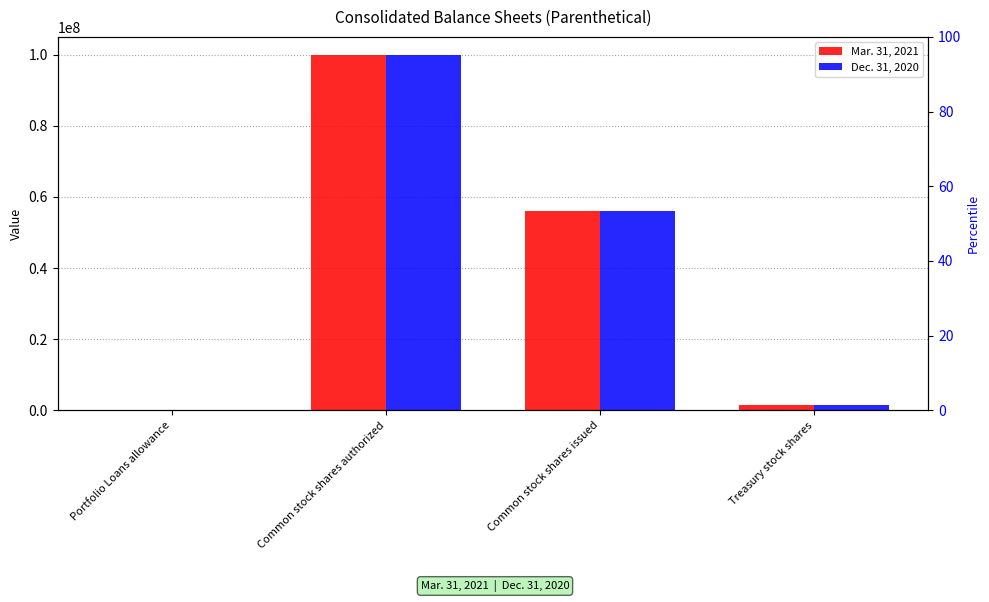

Reading left to right, list all the values displayed in this chart.

Mar. 31, 2021: 93943	100000000	55910733	1565354
Dec. 31, 2020: 101048	100000000	55910733	1506354